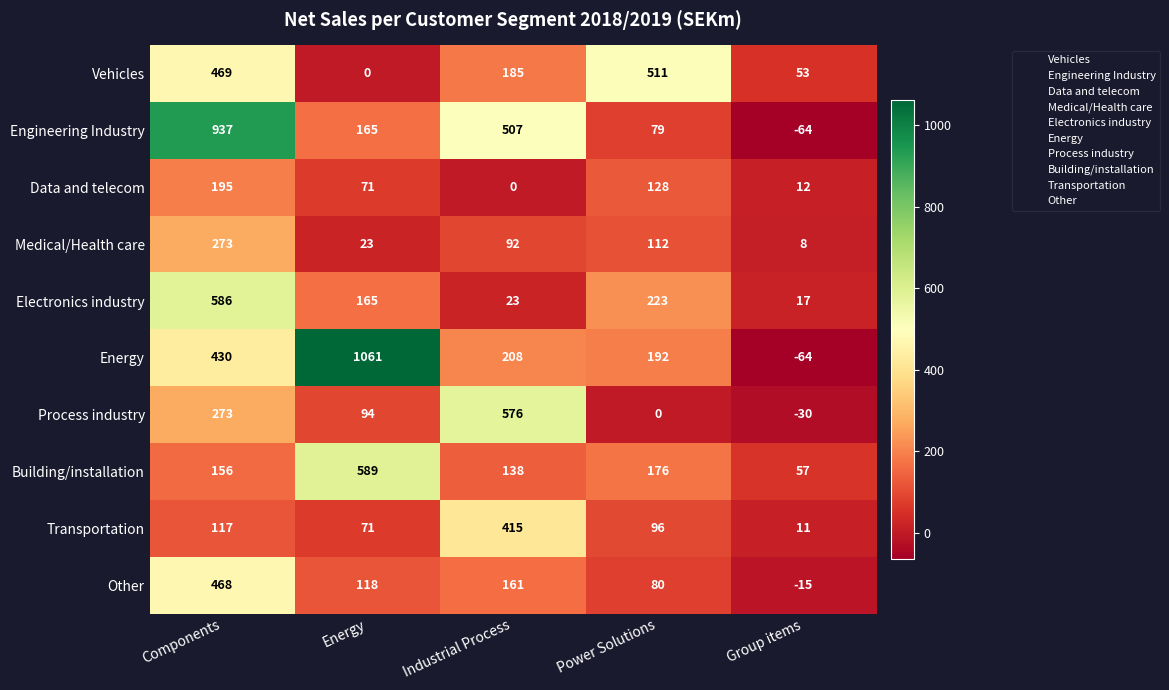

How many distinct data groups are displayed?

10